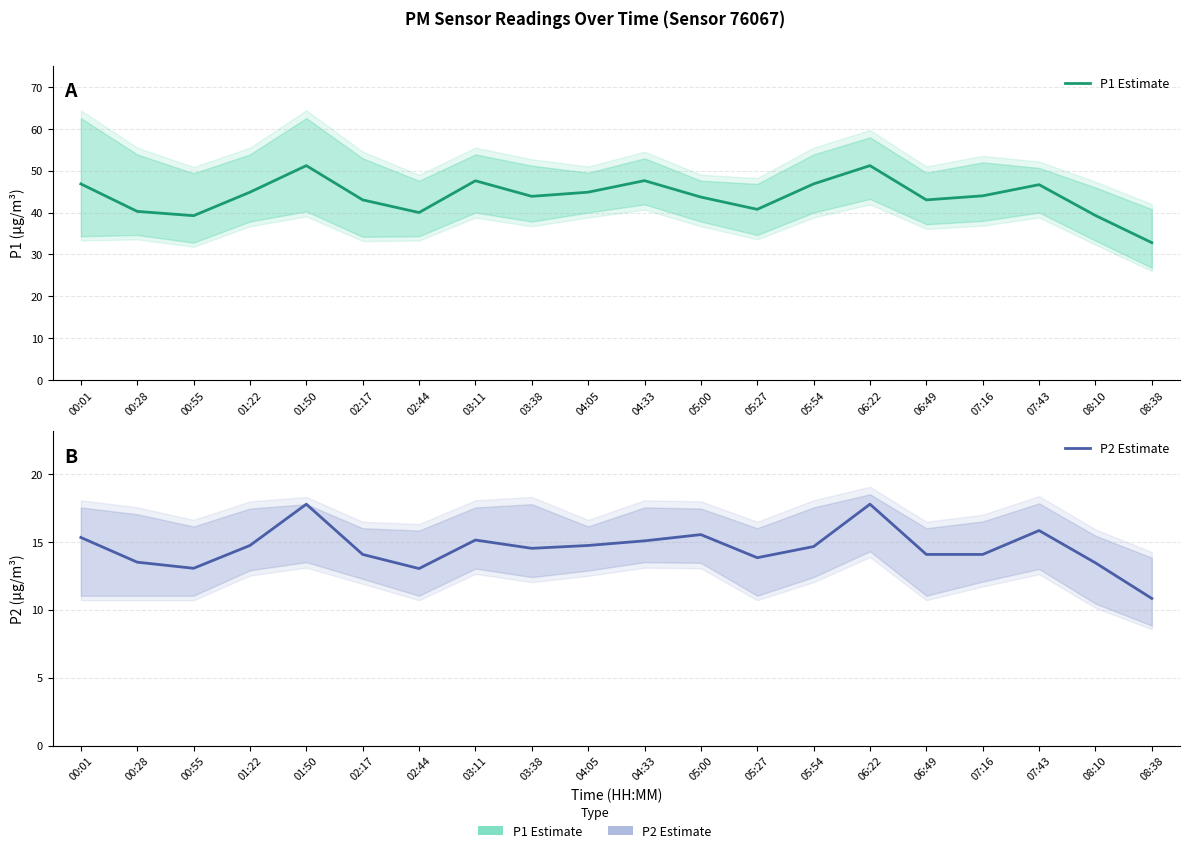

Is this an area chart (filled region under the line)?

No